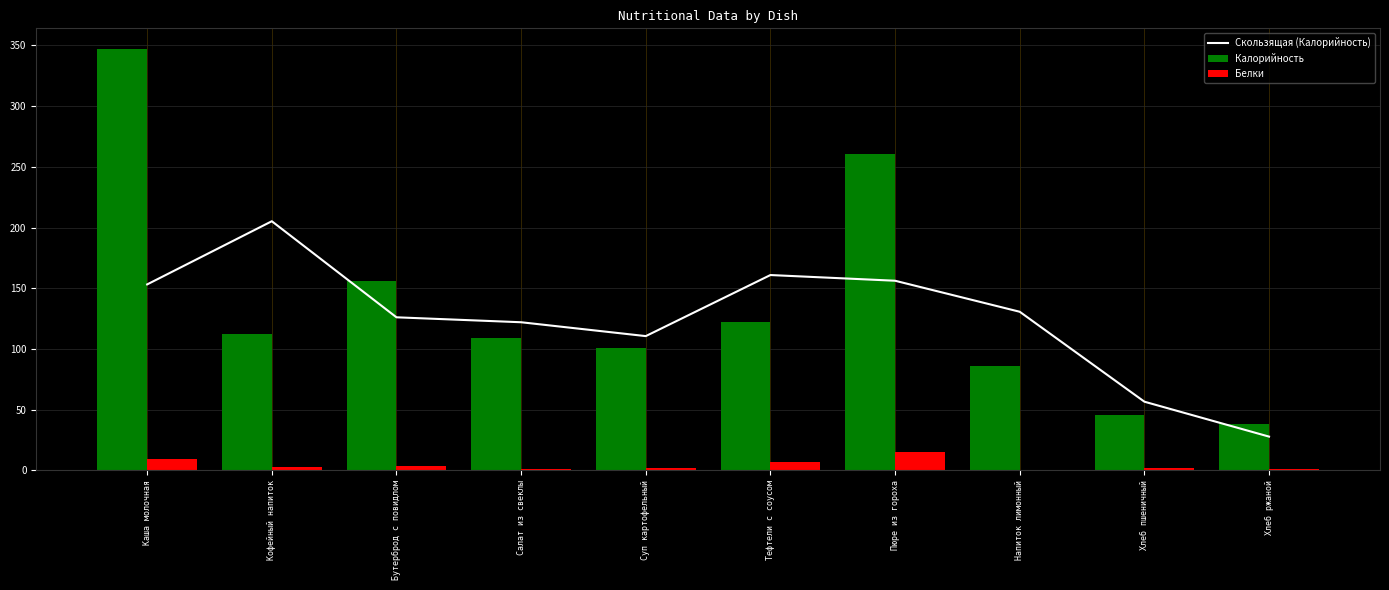

What is the spread (max minus min) of values at Каша молочная?

337.7